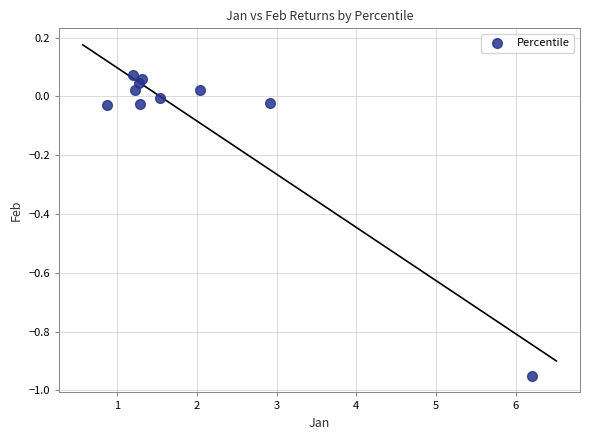

What is the range of X values (max minus min)?

5.3